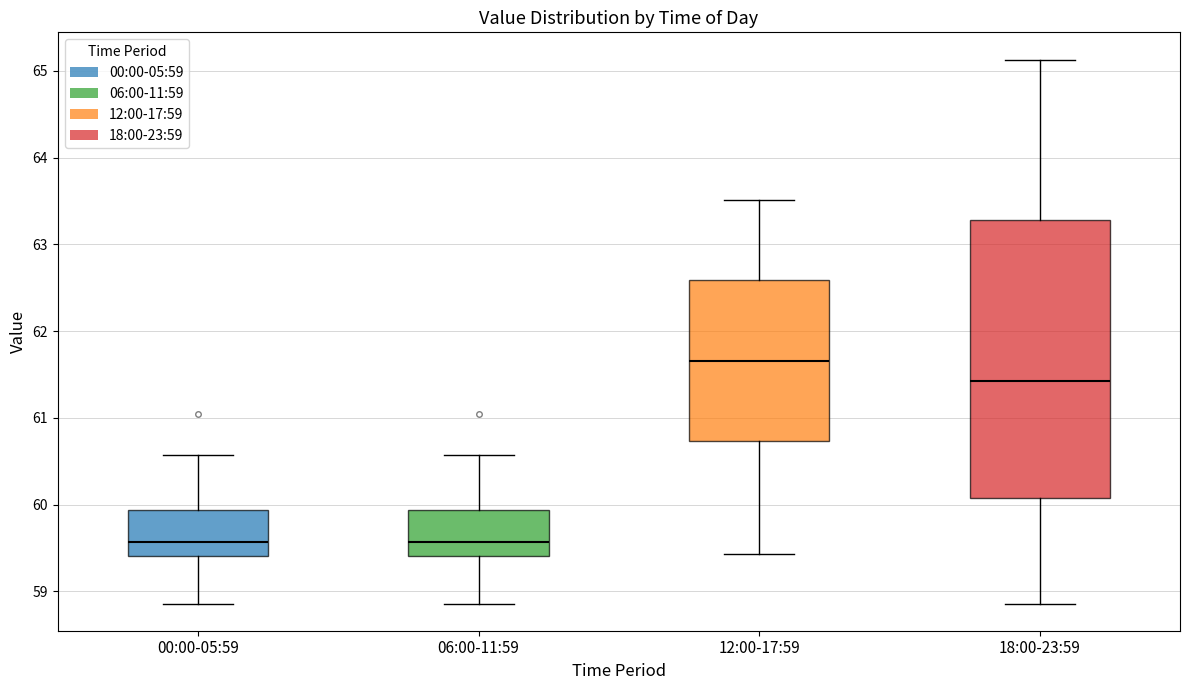

Comparing the boxes themselves (not the whiskers), which one is the tallest?

18:00-23:59